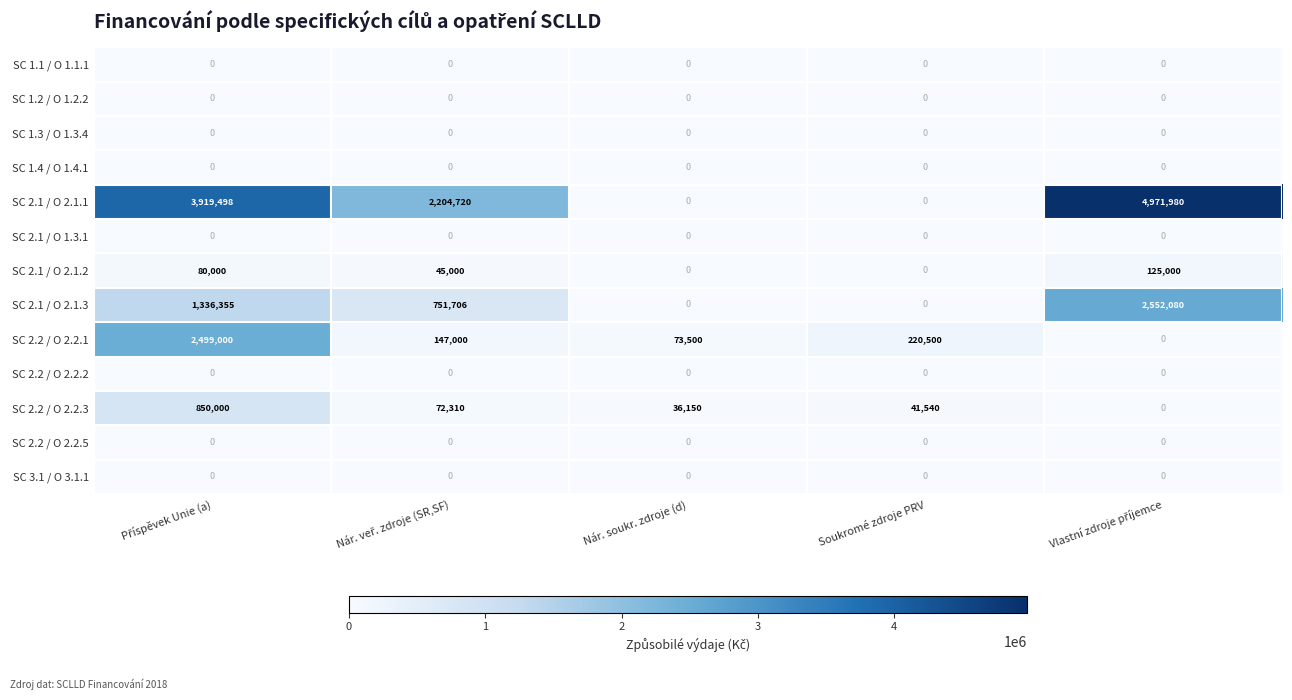

Which series has the largest total across all categories?

SC 2.1 / O 2.1.1